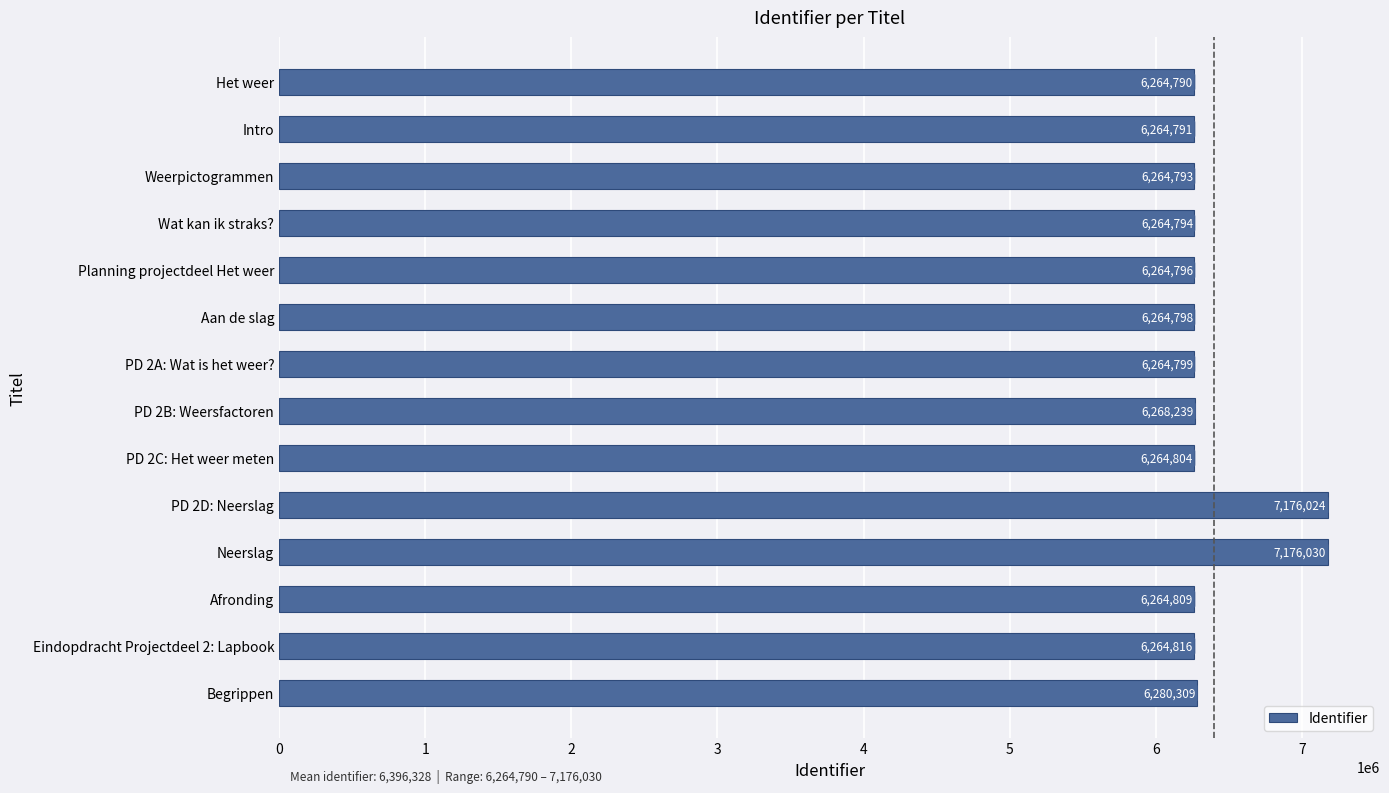

What is the sum of all values?

89548592